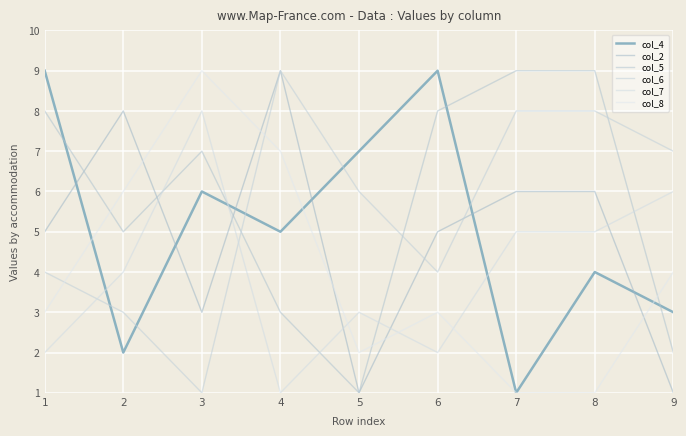

After their last crossing, which series has the higher values: col_8 or col_4?

col_8